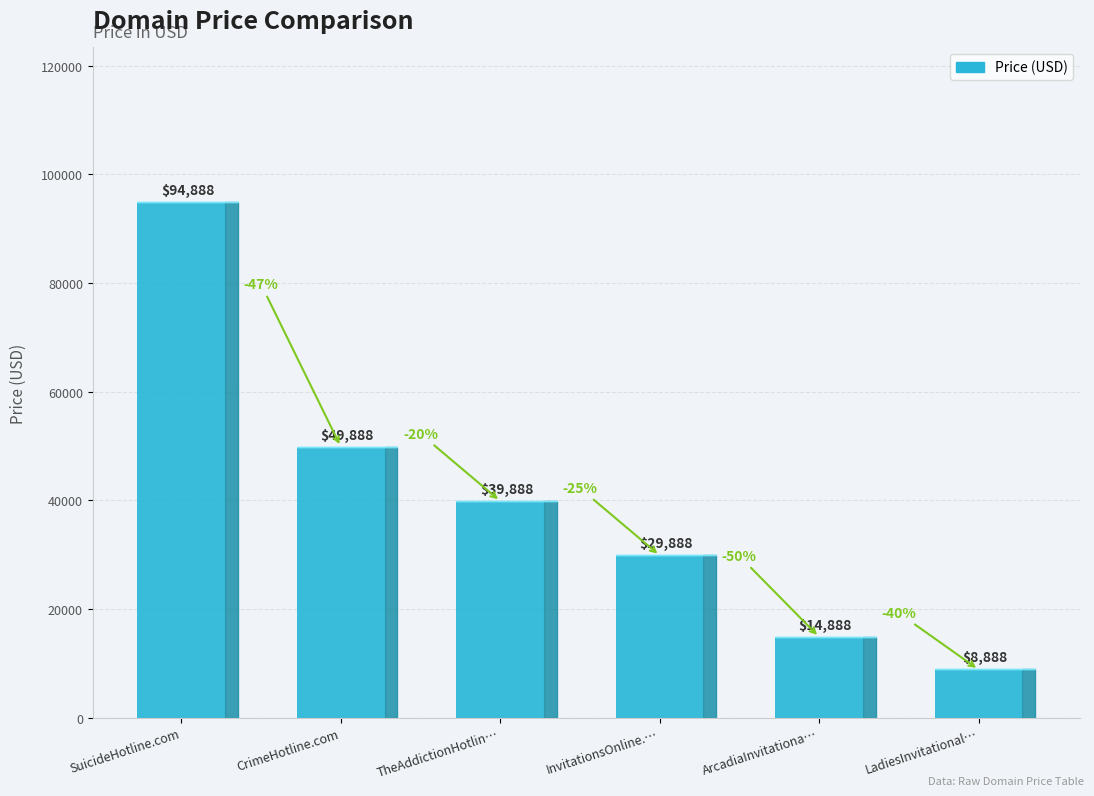

True or false: the data shows 49888 at CrimeHotline.com.

True